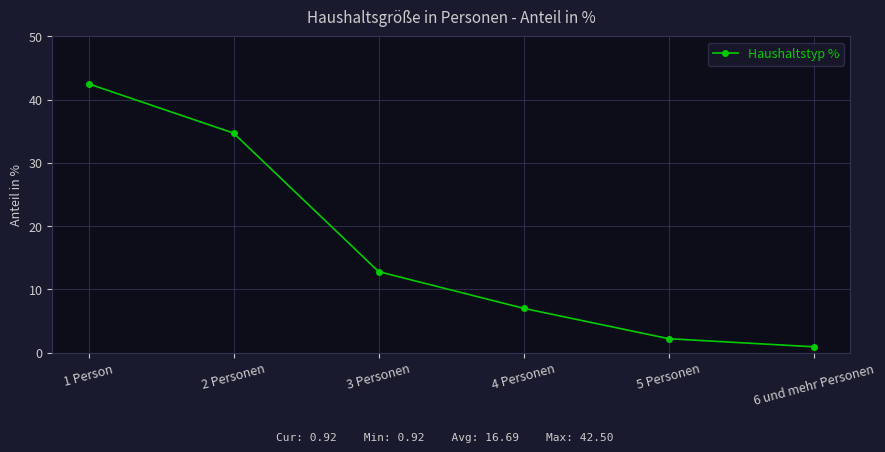

What position from the left is 3 Personen?

3